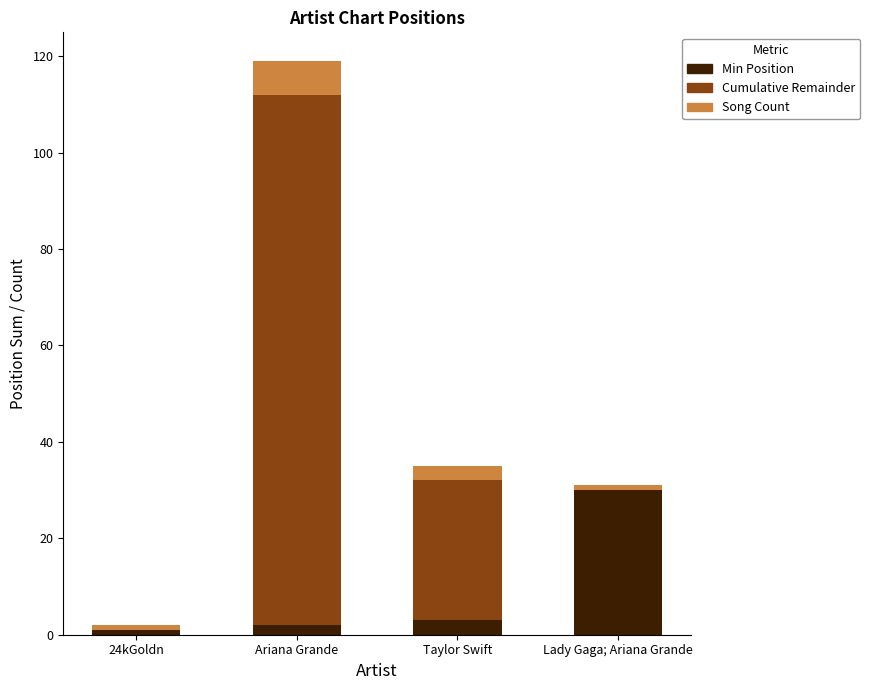

True or false: Min Position has a value of 3 at Taylor Swift.

True